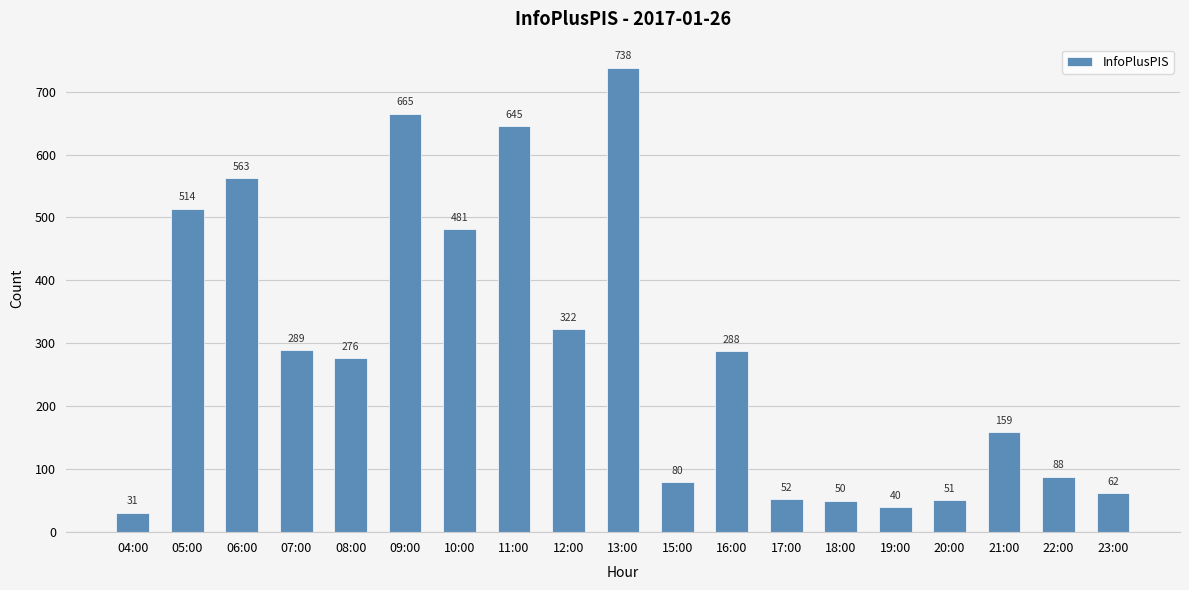

Reading left to right, what are all the values shown in this chart?

04:00=31	05:00=514	06:00=563	07:00=289	08:00=276	09:00=665	10:00=481	11:00=645	12:00=322	13:00=738	15:00=80	16:00=288	17:00=52	18:00=50	19:00=40	20:00=51	21:00=159	22:00=88	23:00=62